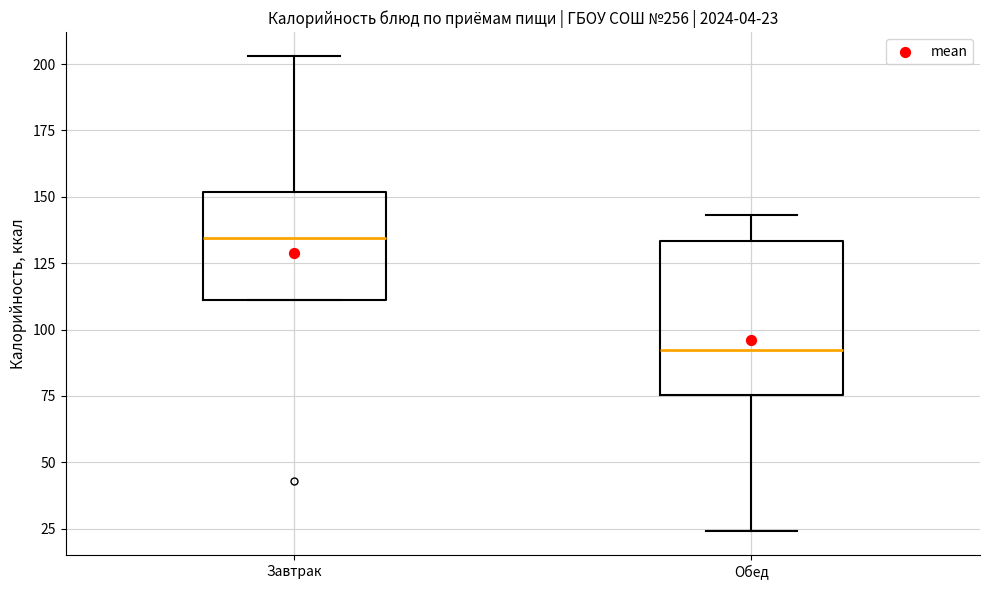

Which box has the highest median line?

Завтрак